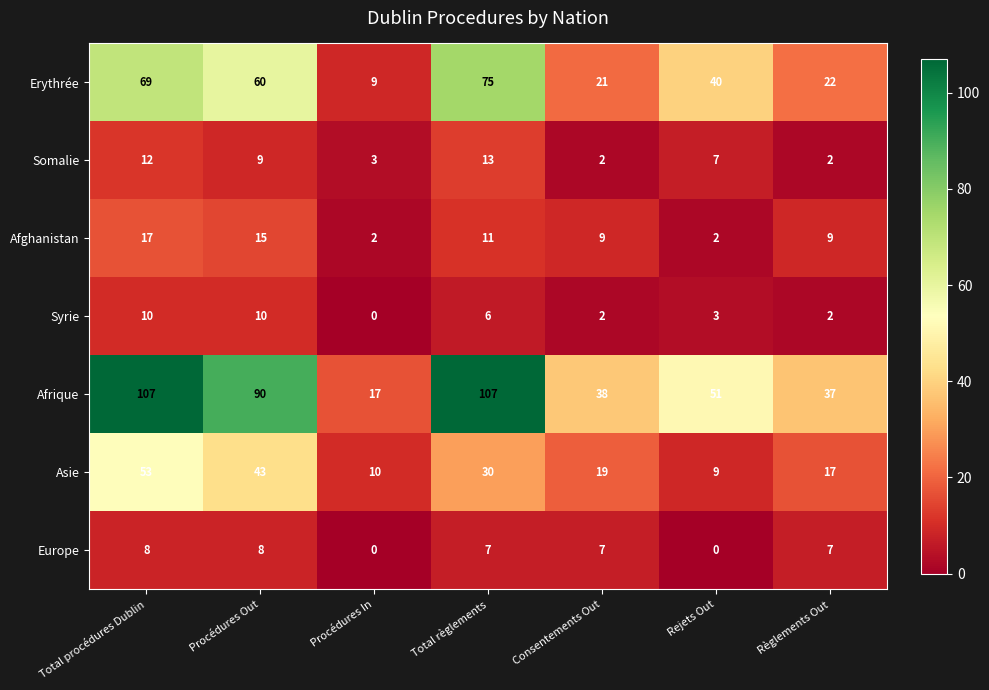

What is the spread (max minus min) of values at Procédures Out?

82